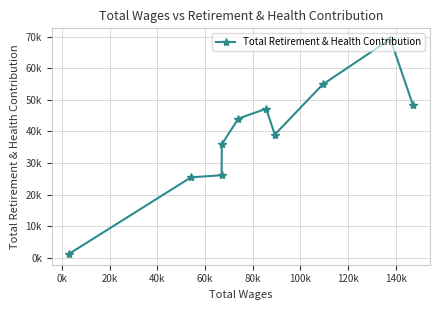

How many lines are shown in the chart?

1